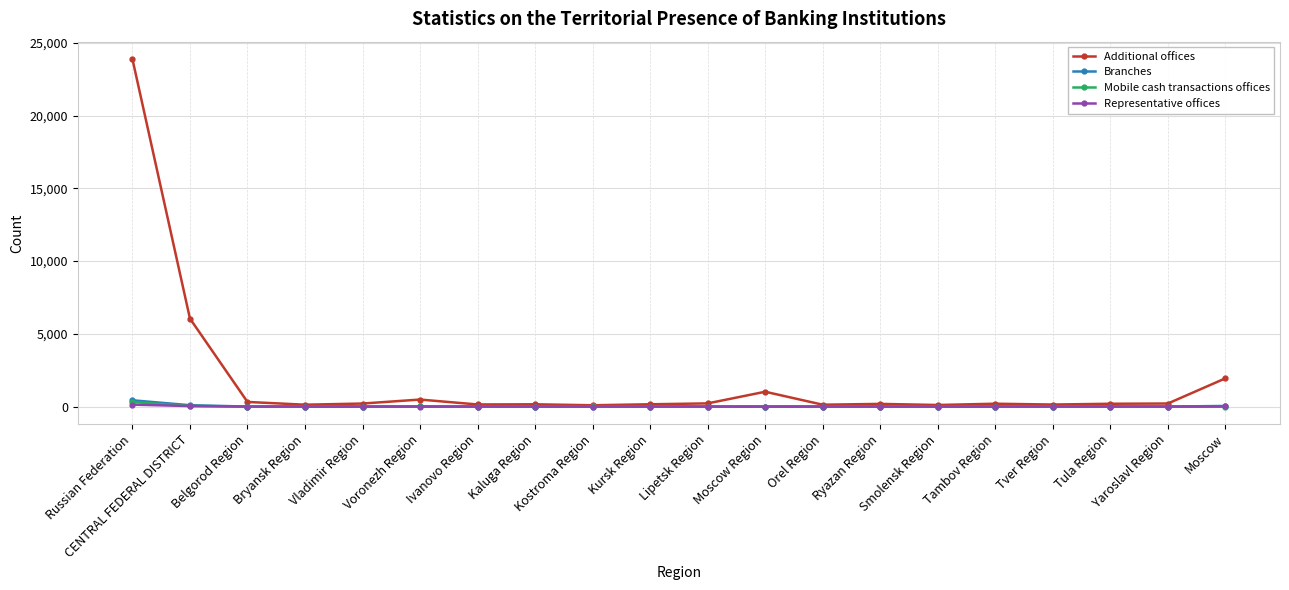

Which series has the largest total across all categories?

Additional offices